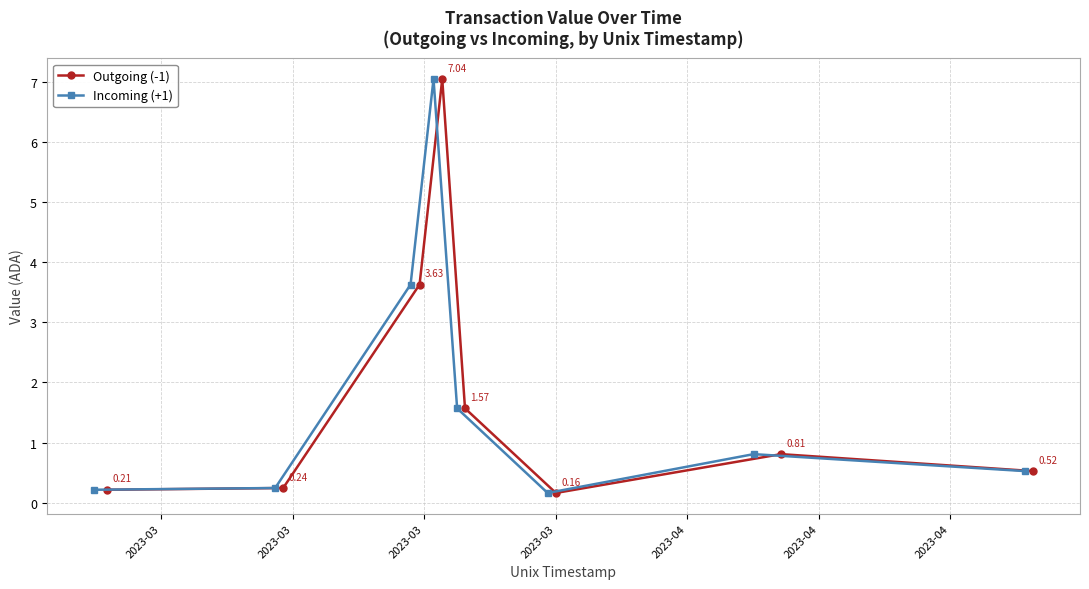

What is the minimum value shown in the chart?

0.2